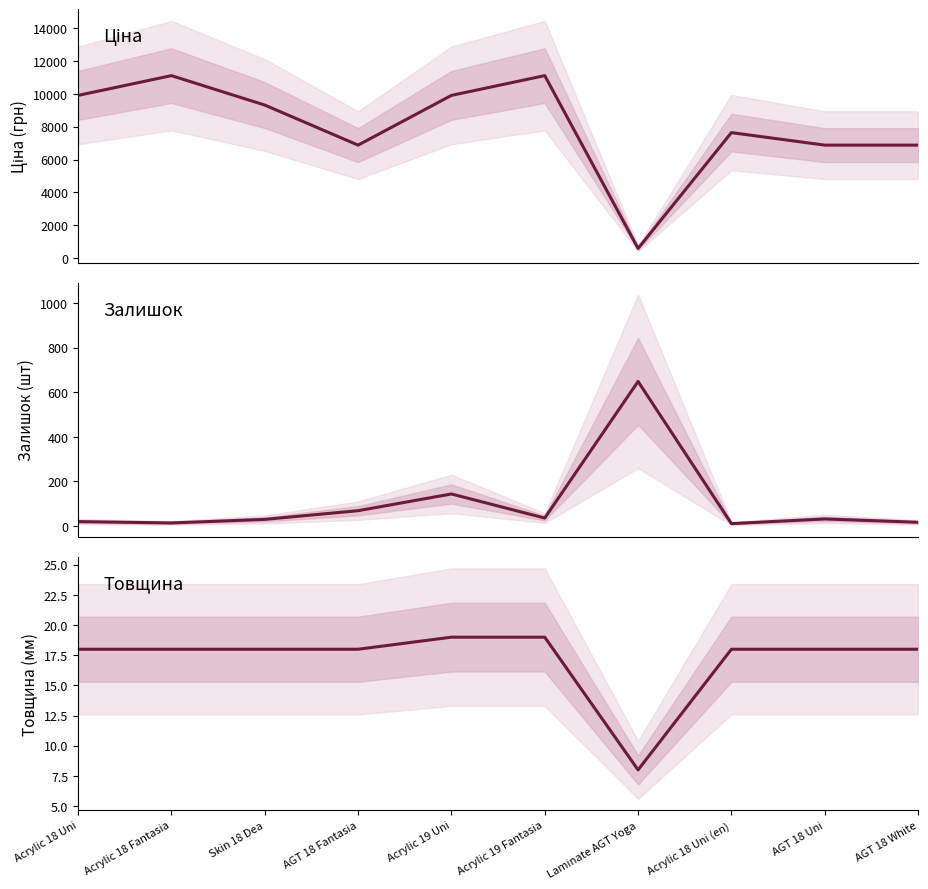

Reading right to left, transcribe all the data shown in this chart.

Ціна: AGT 18 White=6879.5	AGT 18 Uni=6879.5	Acrylic 18 Uni (en)=7641.9	Laminate AGT Yoga=586.0	Acrylic 19 Fantasia=11113.6	Acrylic 19 Uni=9908.5	AGT 18 Fantasia=6879.5	Skin 18 Dea=9321.4	Acrylic 18 Fantasia=11113.6	Acrylic 18 Uni=9908.5
Залишок: AGT 18 White=17.0	AGT 18 Uni=32.0	Acrylic 18 Uni (en)=11.0	Laminate AGT Yoga=649.0	Acrylic 19 Fantasia=36.0	Acrylic 19 Uni=144.0	AGT 18 Fantasia=69.0	Skin 18 Dea=30.0	Acrylic 18 Fantasia=14.0	Acrylic 18 Uni=20.0
Товщина: AGT 18 White=18.0	AGT 18 Uni=18.0	Acrylic 18 Uni (en)=18.0	Laminate AGT Yoga=8.0	Acrylic 19 Fantasia=19.0	Acrylic 19 Uni=19.0	AGT 18 Fantasia=18.0	Skin 18 Dea=18.0	Acrylic 18 Fantasia=18.0	Acrylic 18 Uni=18.0